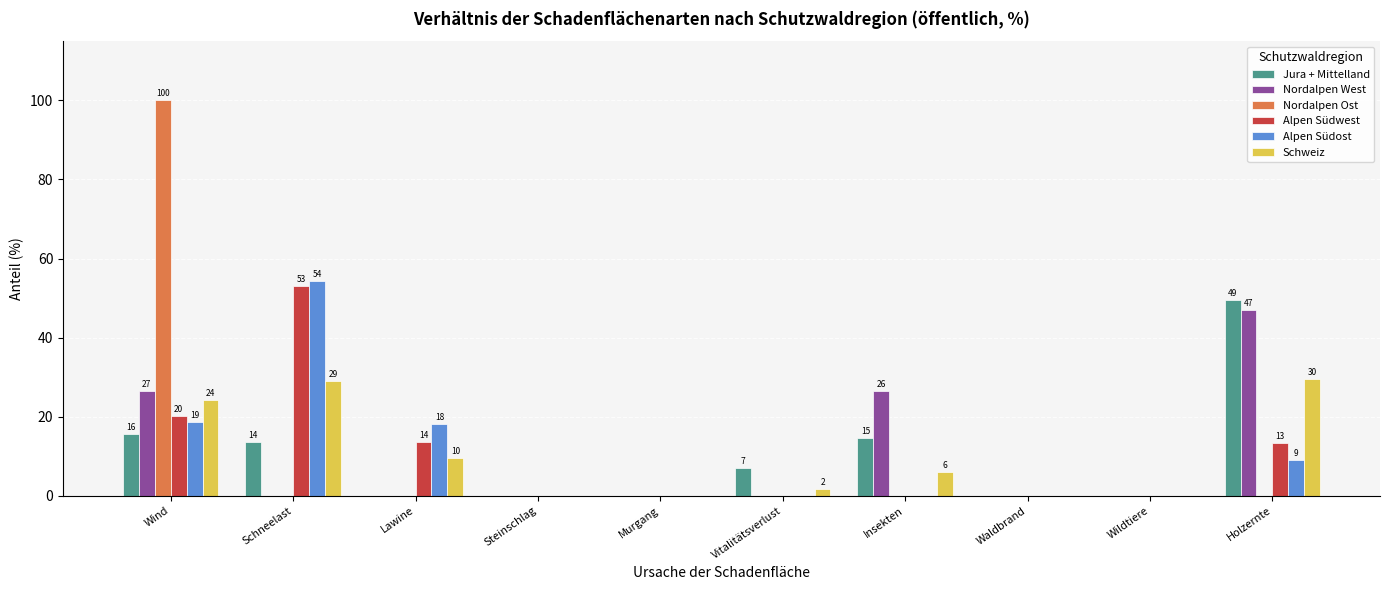

How many series are shown in this chart?

6